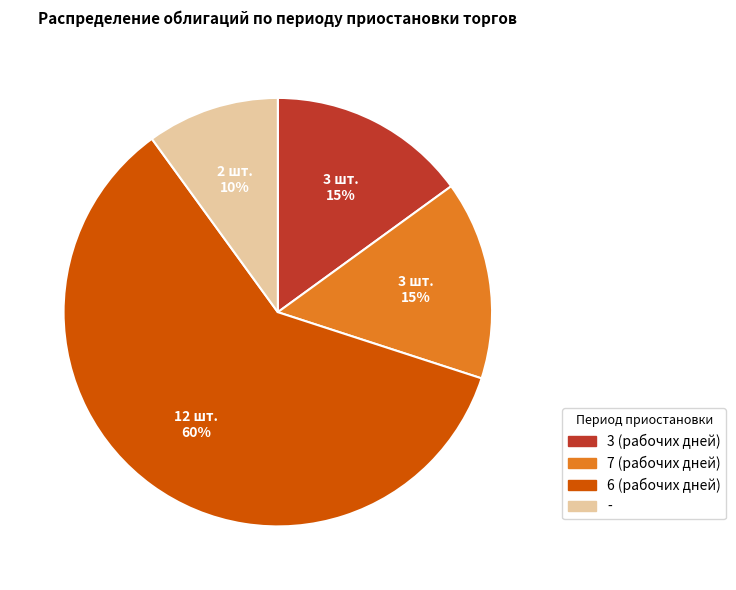

Which slice is the smallest?

-